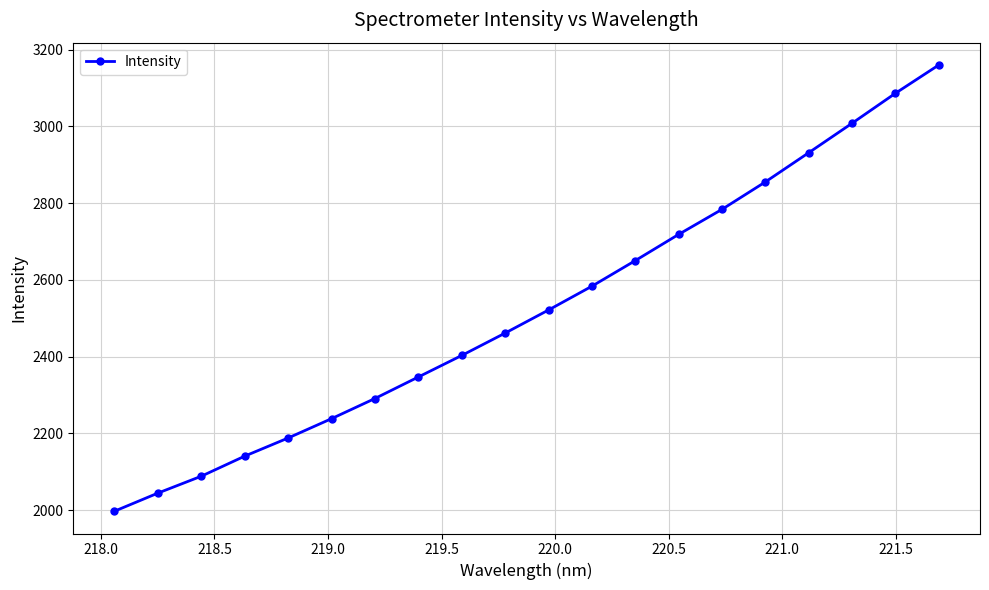

What is the sum of all values?

50496.0